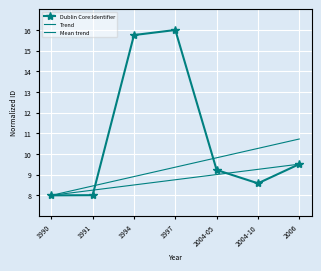

Is it true that Mean trend equals 16.9 at 2004-05?

False